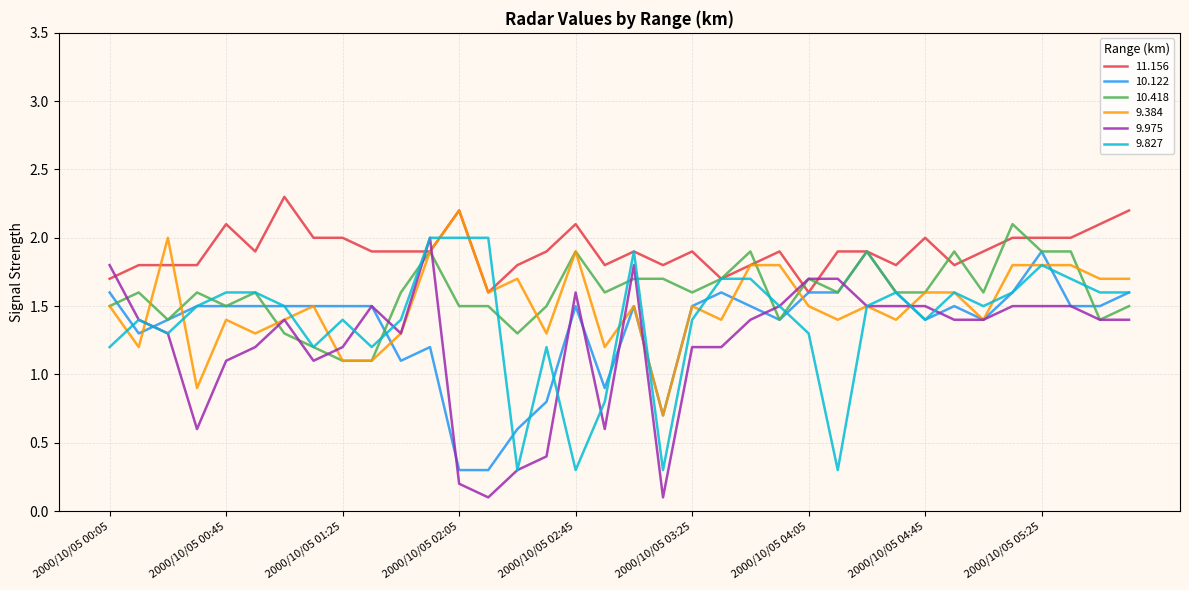

Which series has the widest spread of values?

9.975